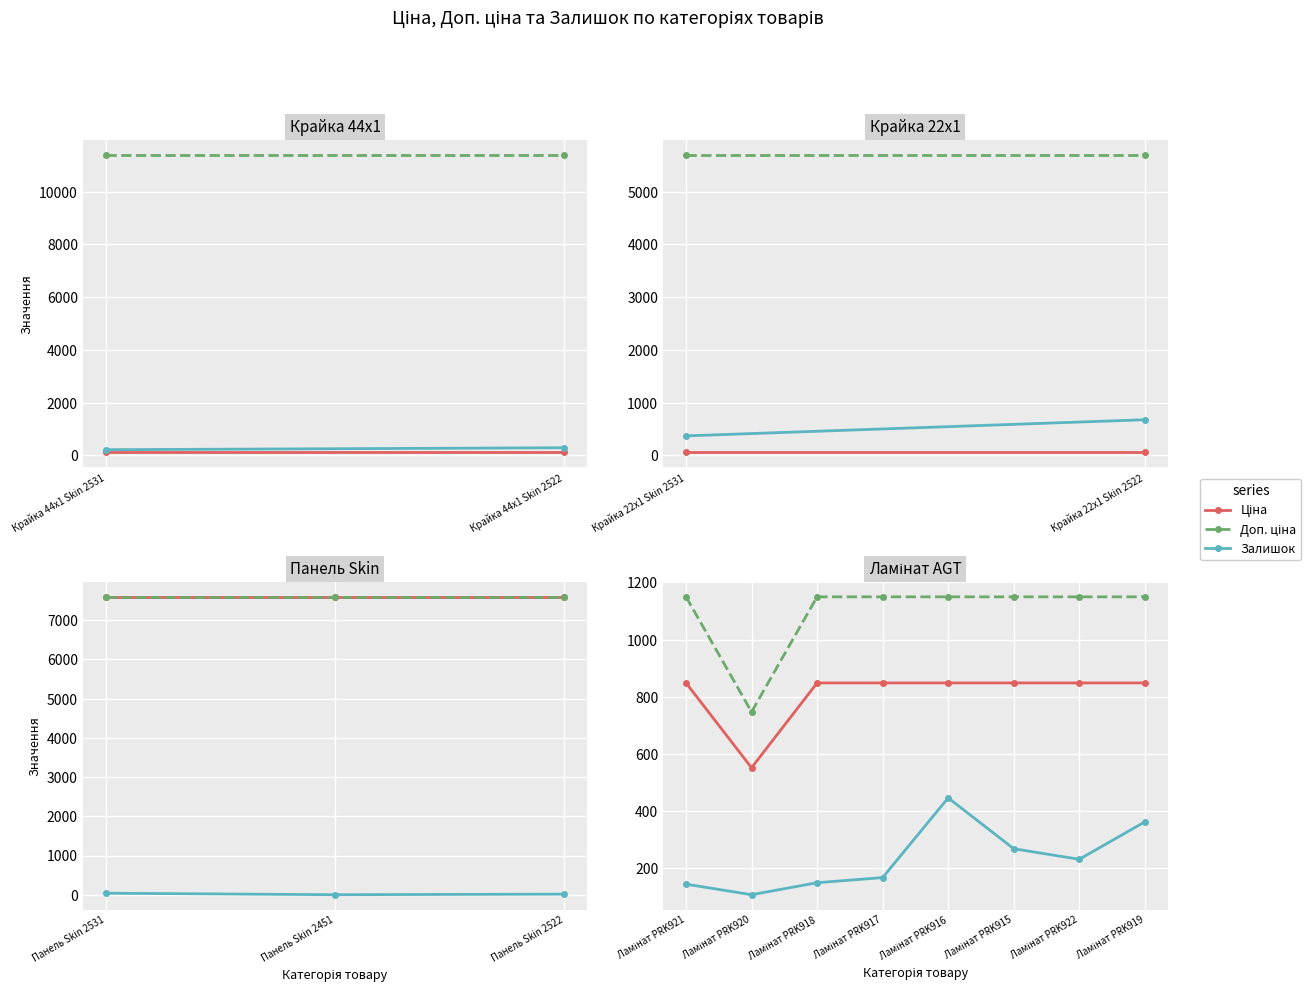

How many lines are shown in the chart?

3